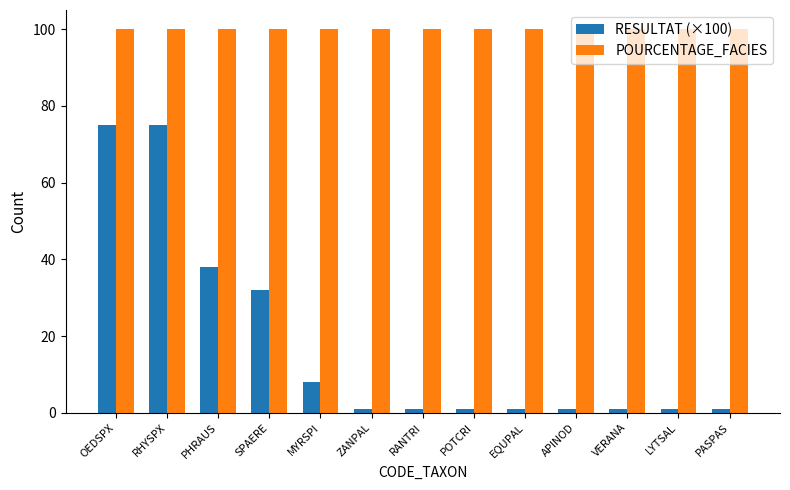

Is the value of POURCENTAGE_FACIES at PHRAUS greater than the value of RESULTAT (×100) at PHRAUS?

Yes